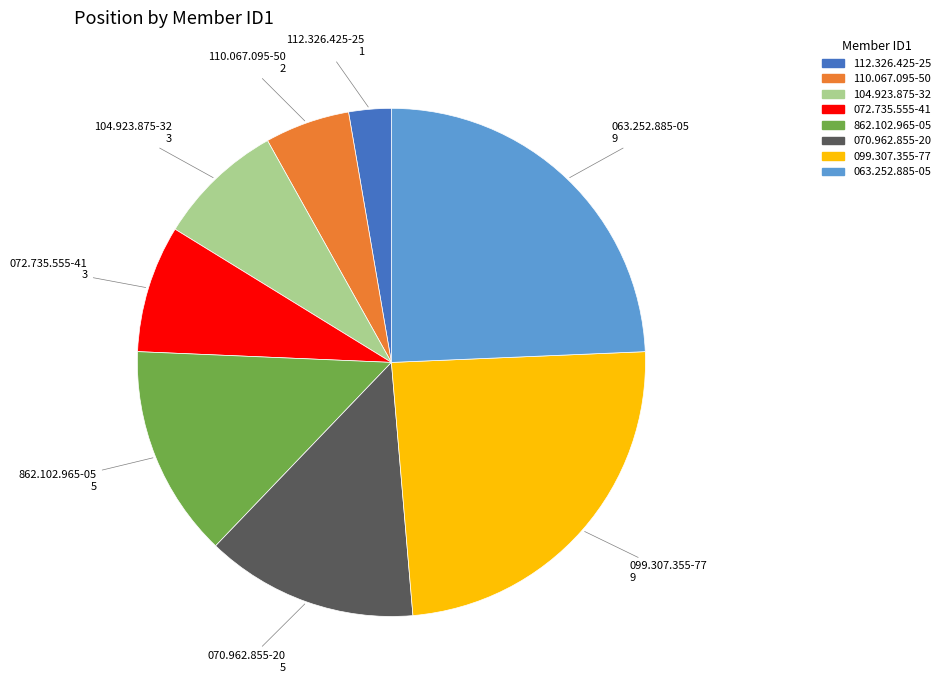

Does 862.102.965-05 account for over 50% of the chart?

No